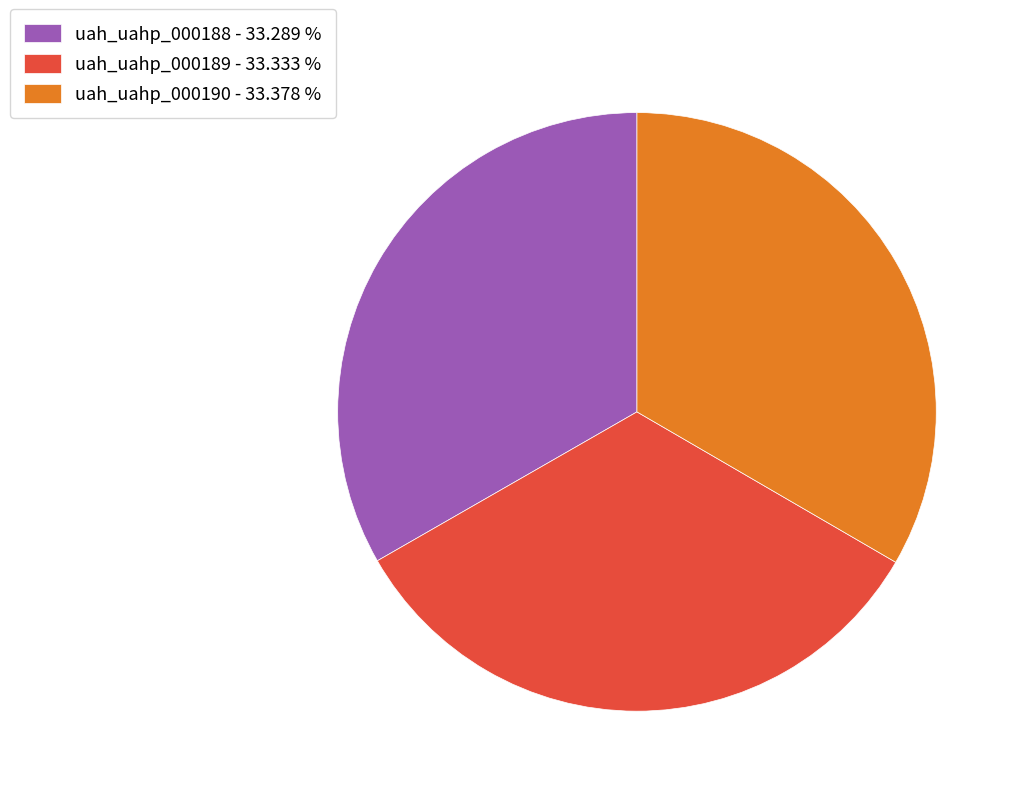

Is there any slice that represents more than half of the pie?

No